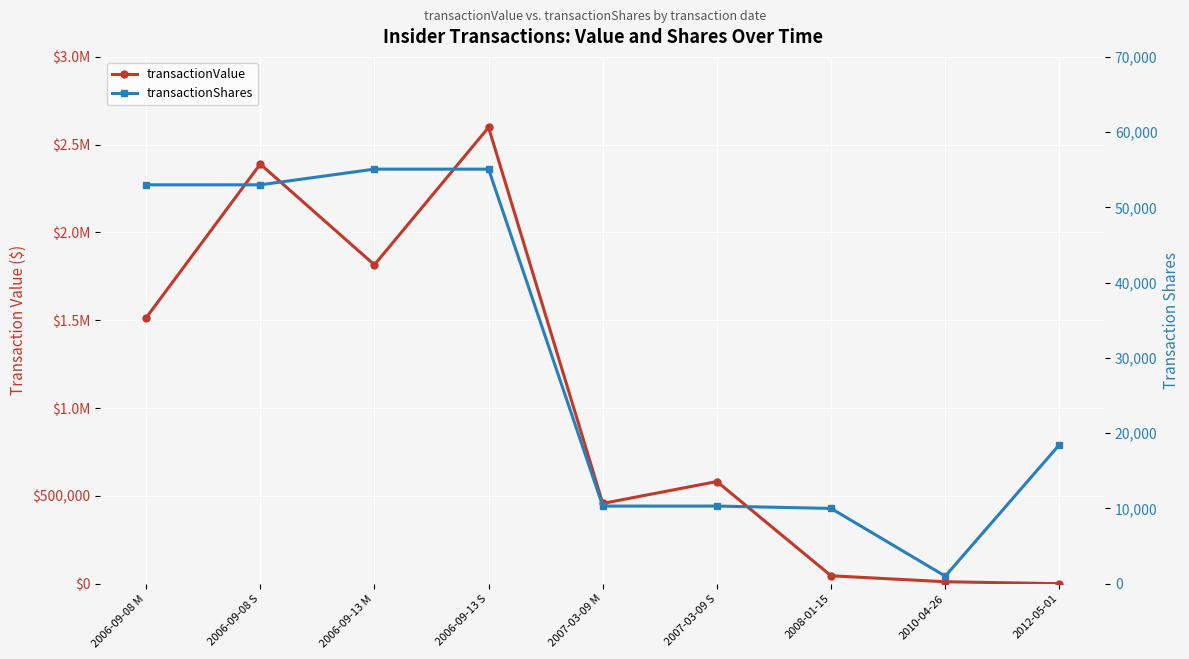

How many categories are shown in the chart?

9